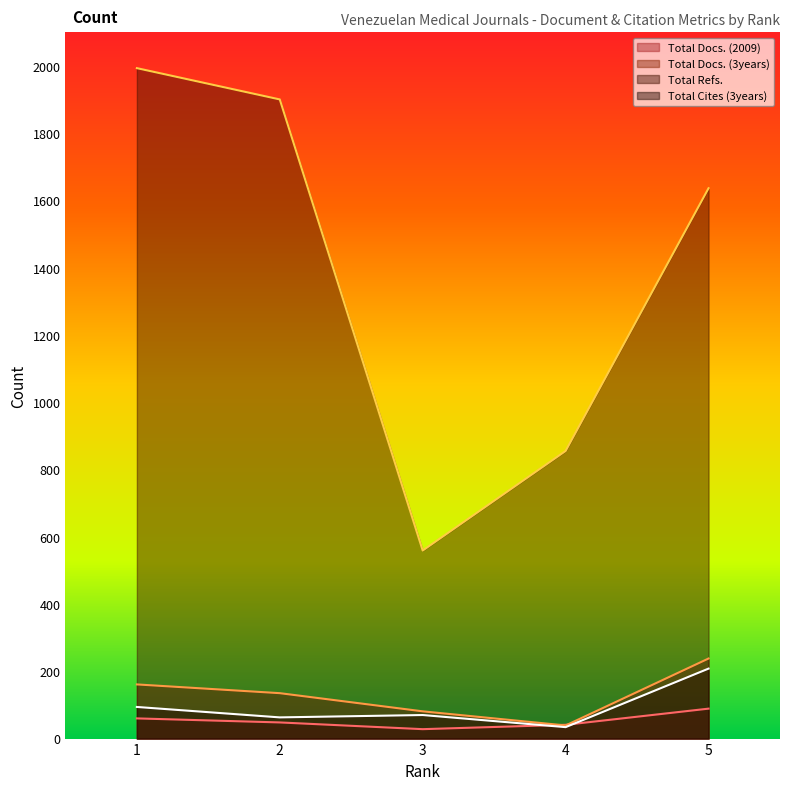

What is the difference between the Total Cites (3years) values at 4 and 5?

174